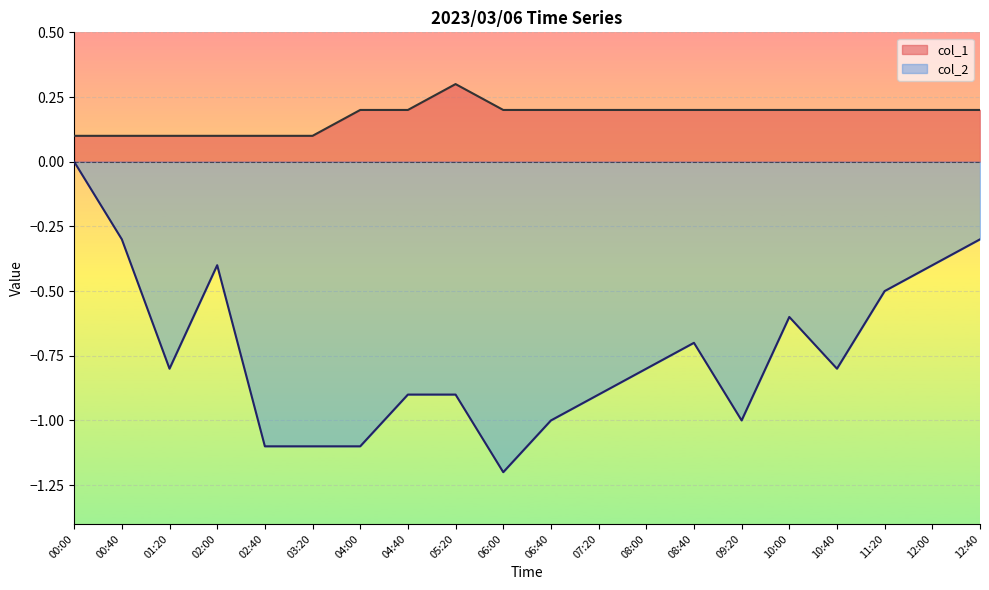

True or false: col_2 and col_1 intersect in this chart.

False